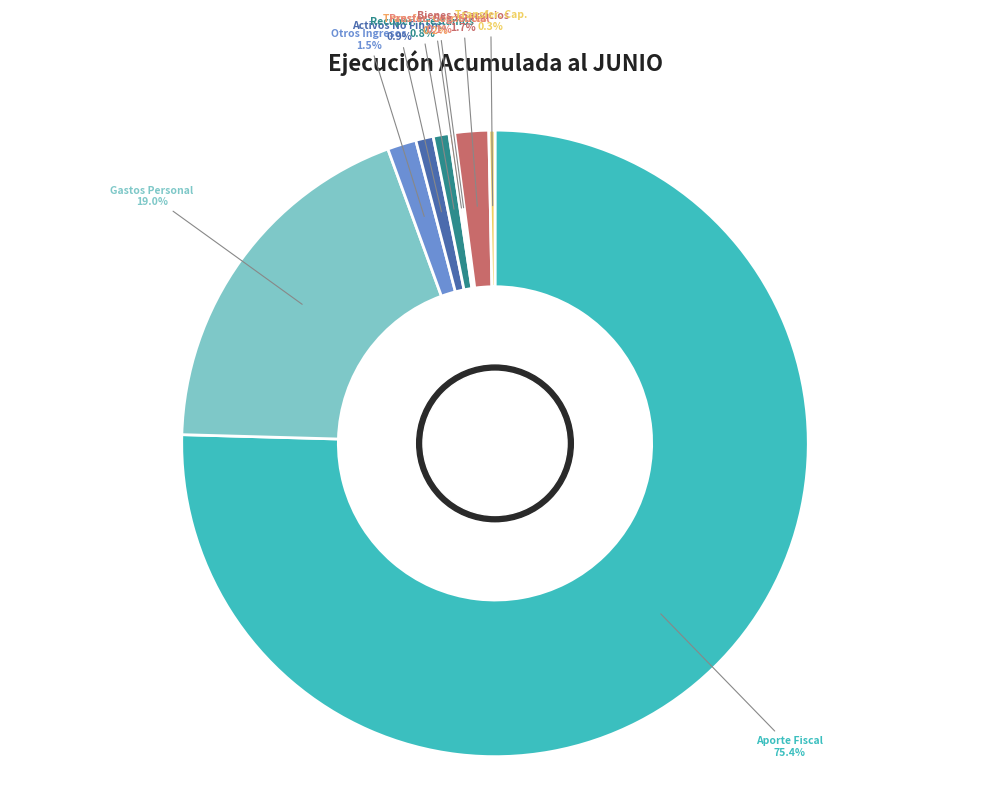

Is there any slice that represents more than half of the pie?

Yes